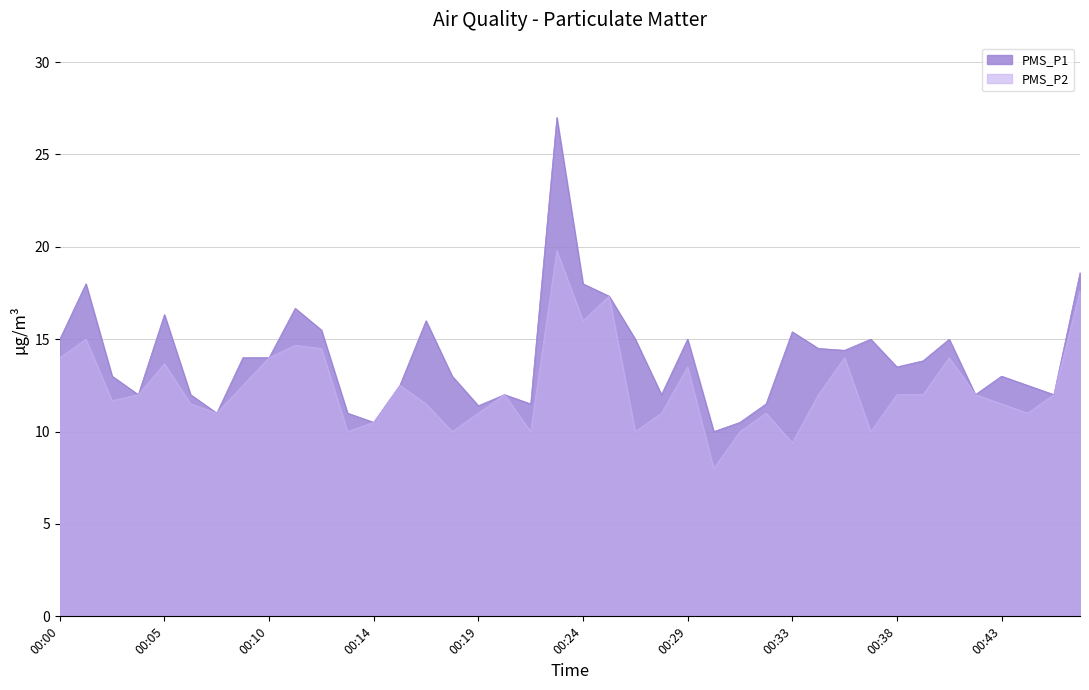

What is the greatest value displayed?

27.0